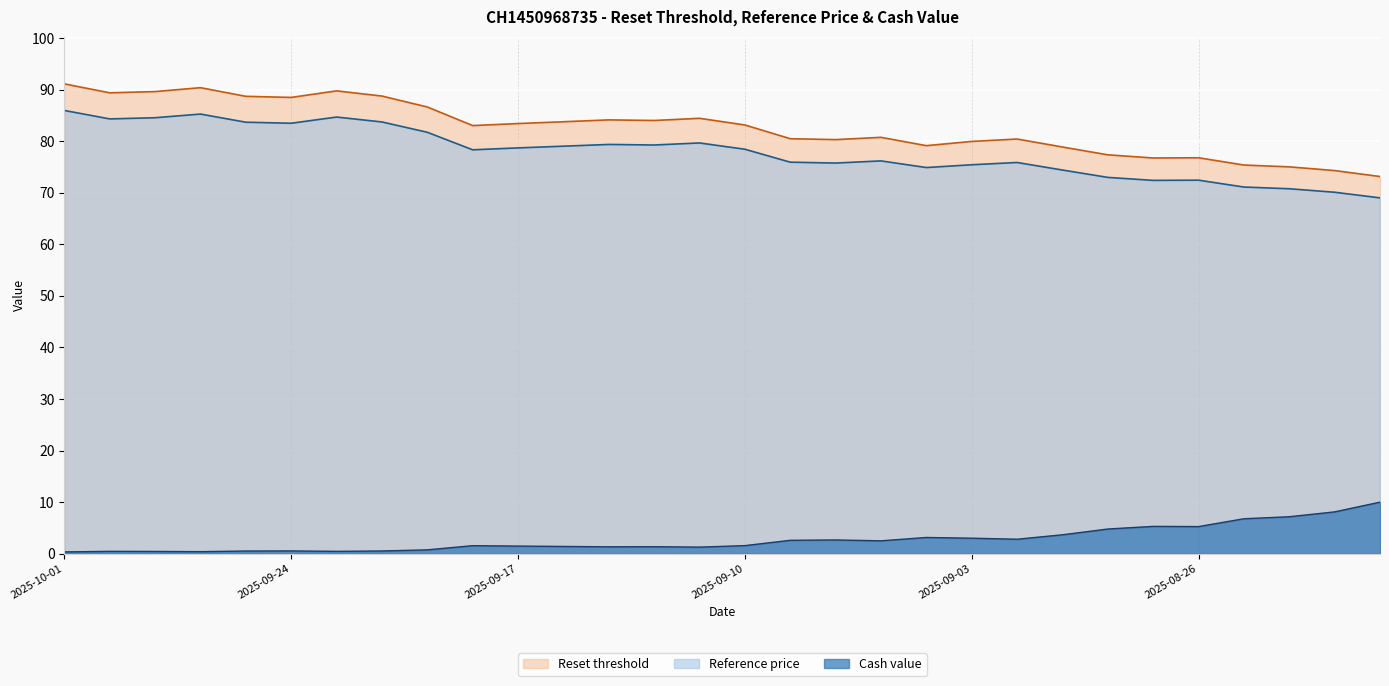

The value of Cash value at 2025-08-29 is 0.8. True or false?

False